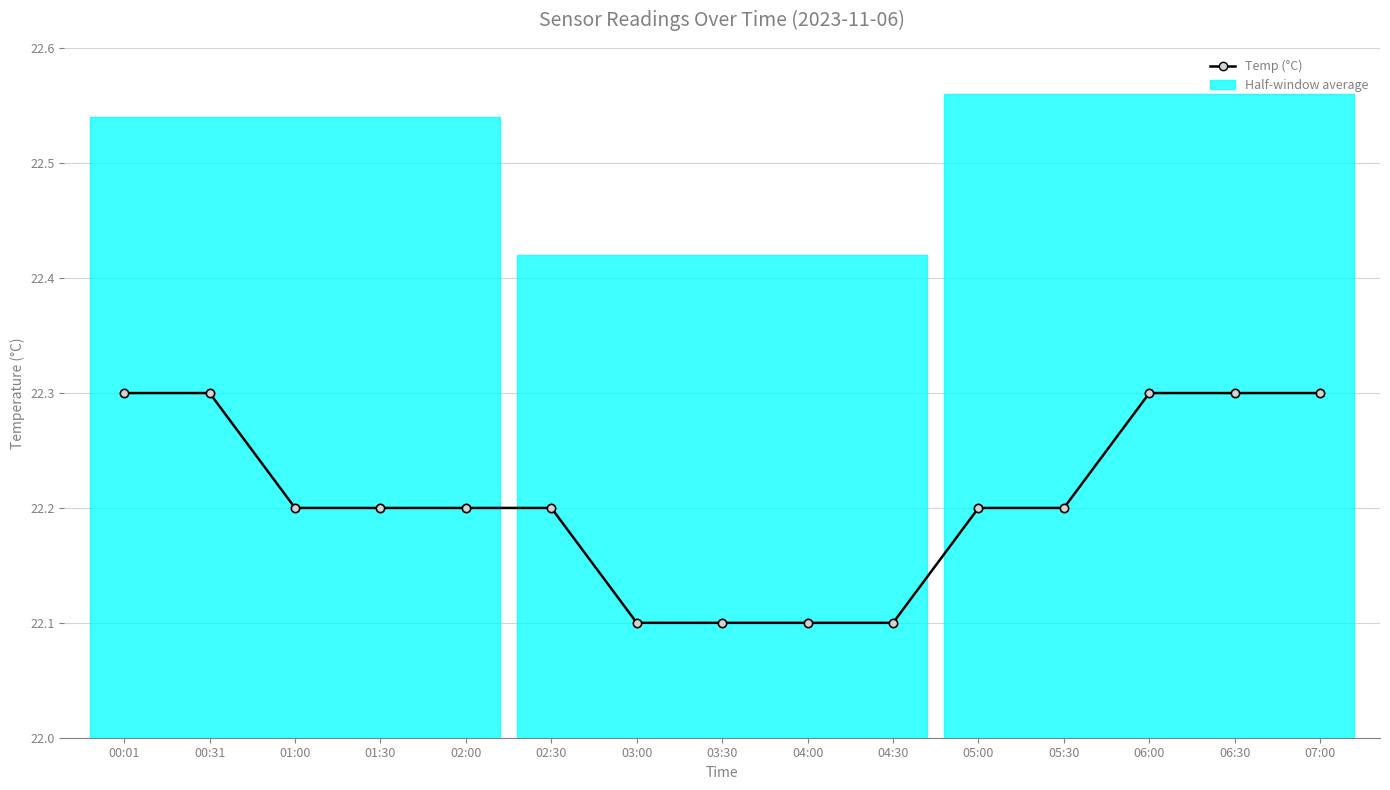

The chart shows a value of 22.1 at 04:00. True or false?

True